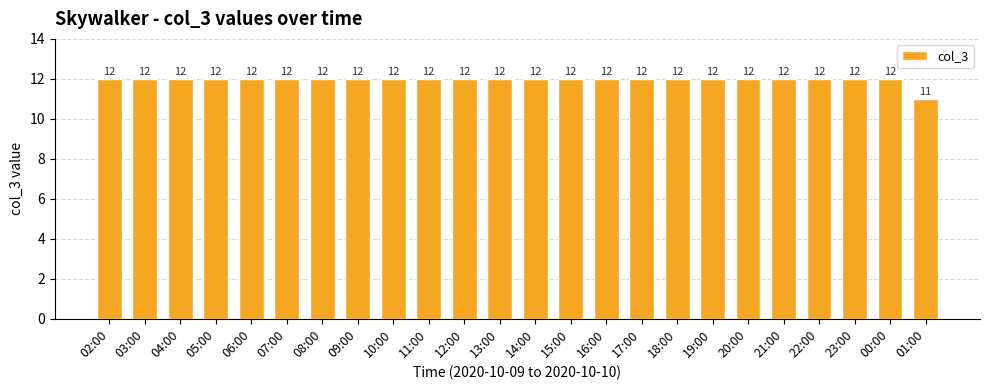

Which category has the lowest value across all series?

01:00